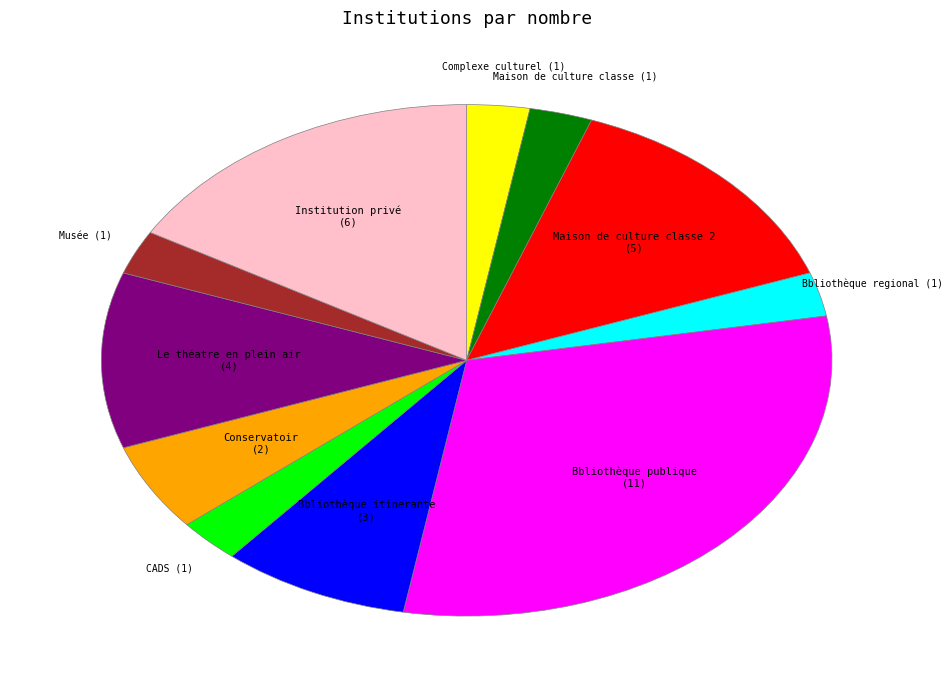

How many slices are in this pie chart?

11